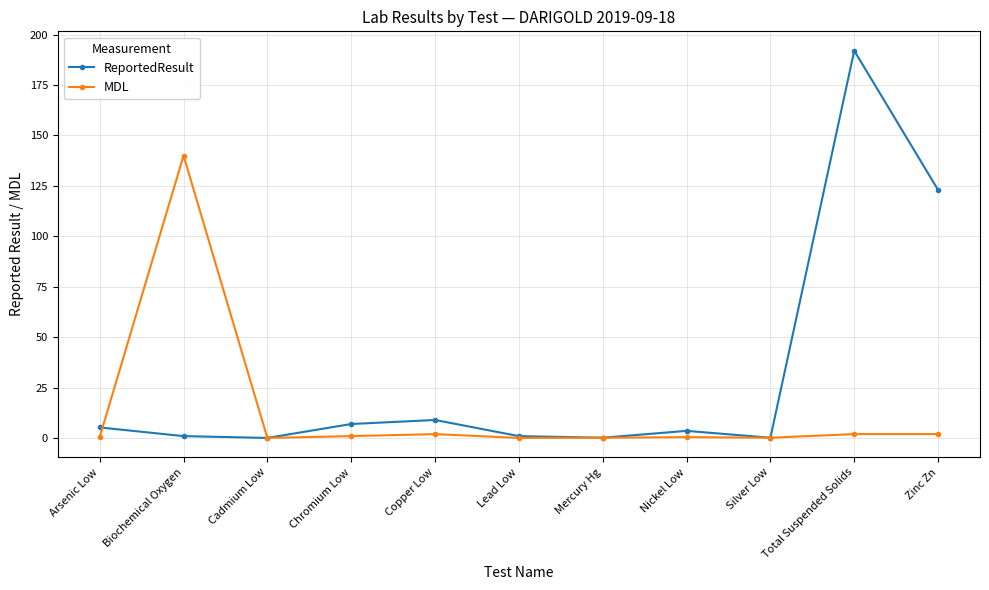

Which series has the largest range (max minus min)?

ReportedResult